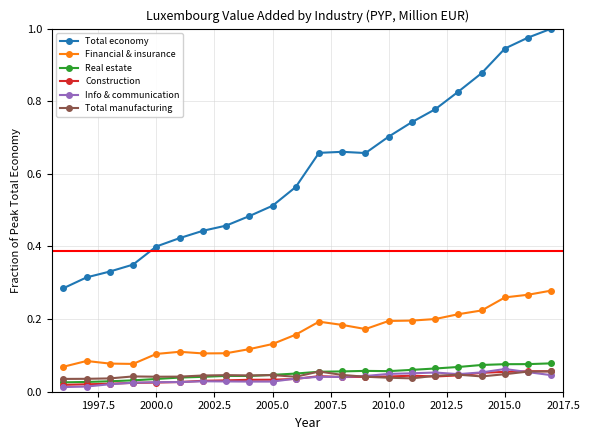

True or false: Construction and Financial & insurance cross at least once.

False